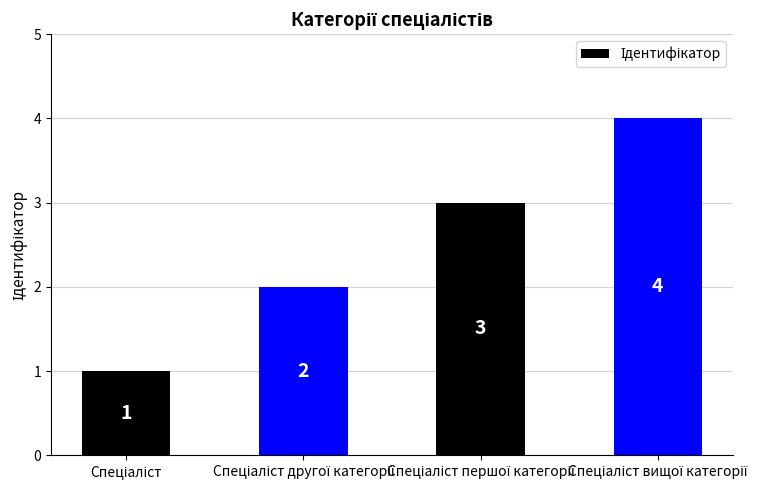

What is the value of the 1st bar from the left?

1